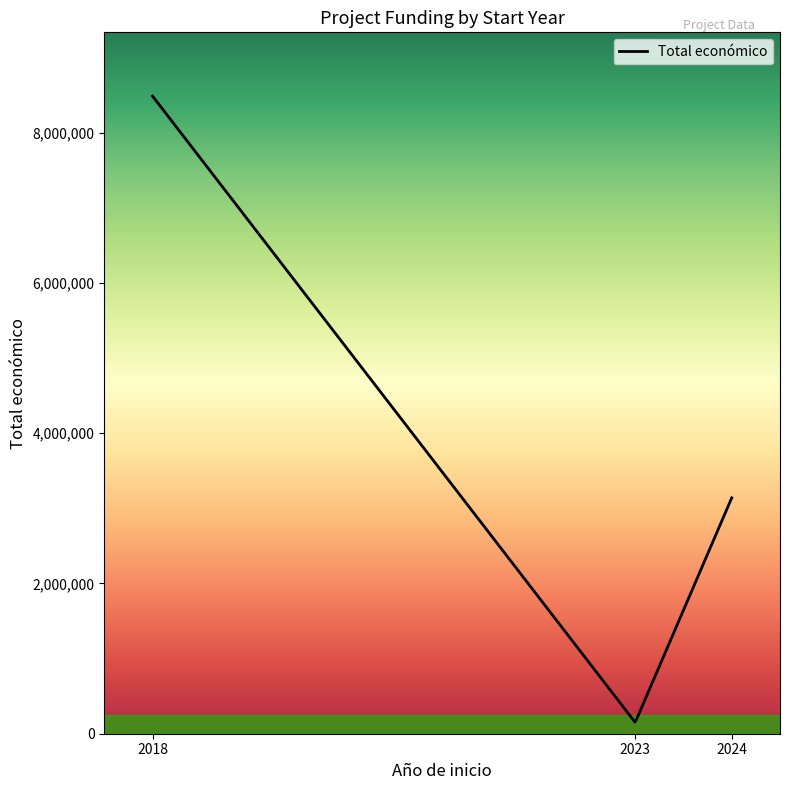

What is the maximum value shown in the chart?

8484999.0